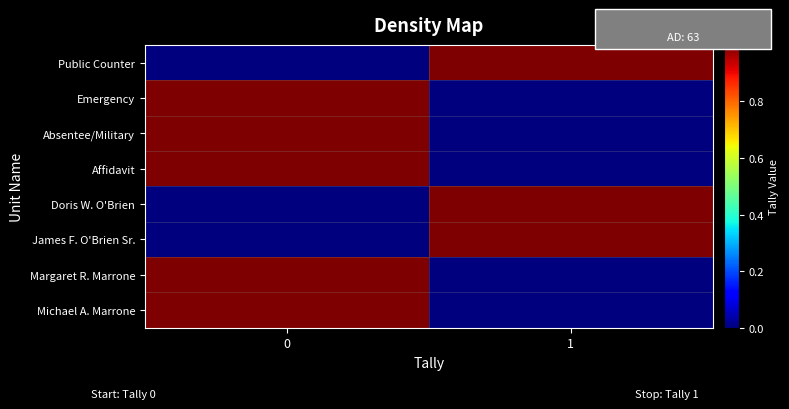

Rank the series at 1 from highest to lowest value.

Public Counter, Doris W. O'Brien, James F. O'Brien Sr., Emergency, Absentee/Military, Affidavit, Margaret R. Marrone, Michael A. Marrone